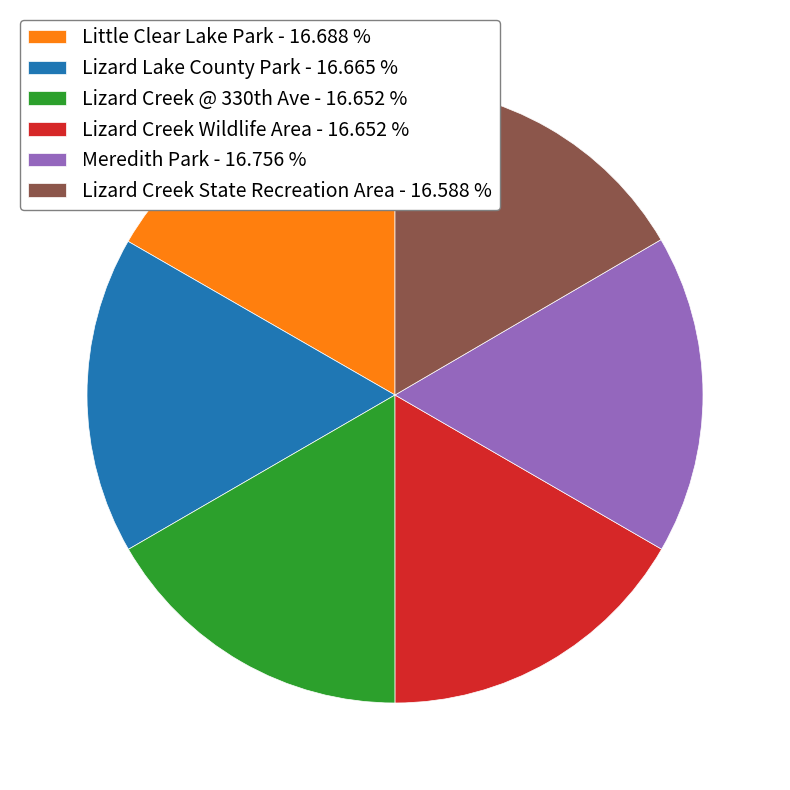

Count the number of slices in the pie.

6